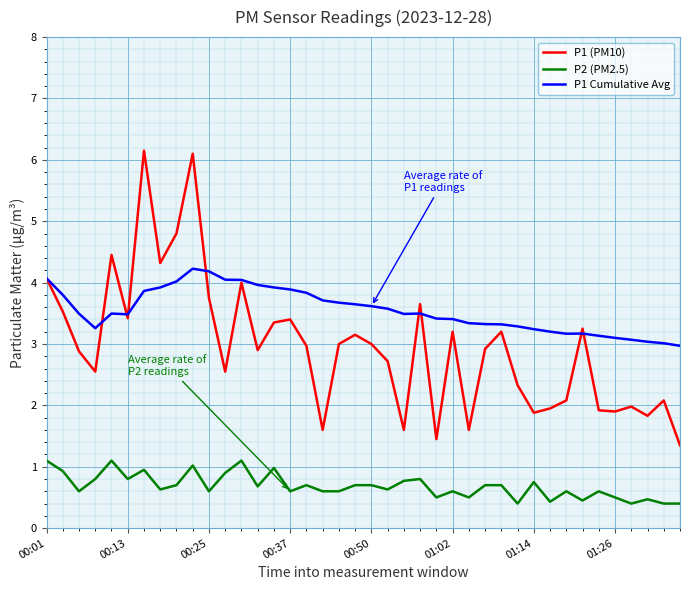

How many lines are shown in the chart?

3